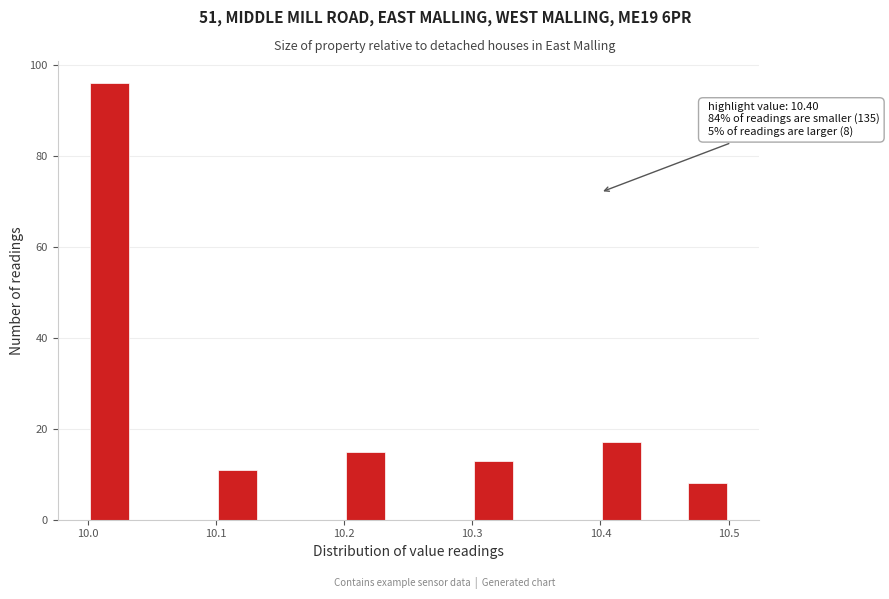

Around what value on the x-axis is the tallest bar? Give the approximate position of its centre, as read against the axis.

10.02